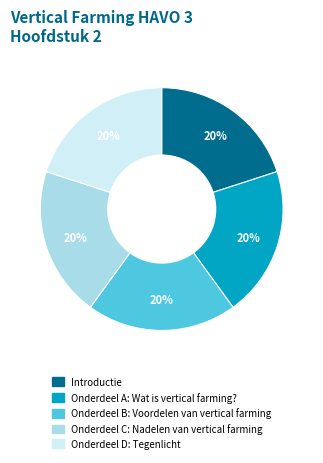

Is there any slice that represents more than half of the pie?

No